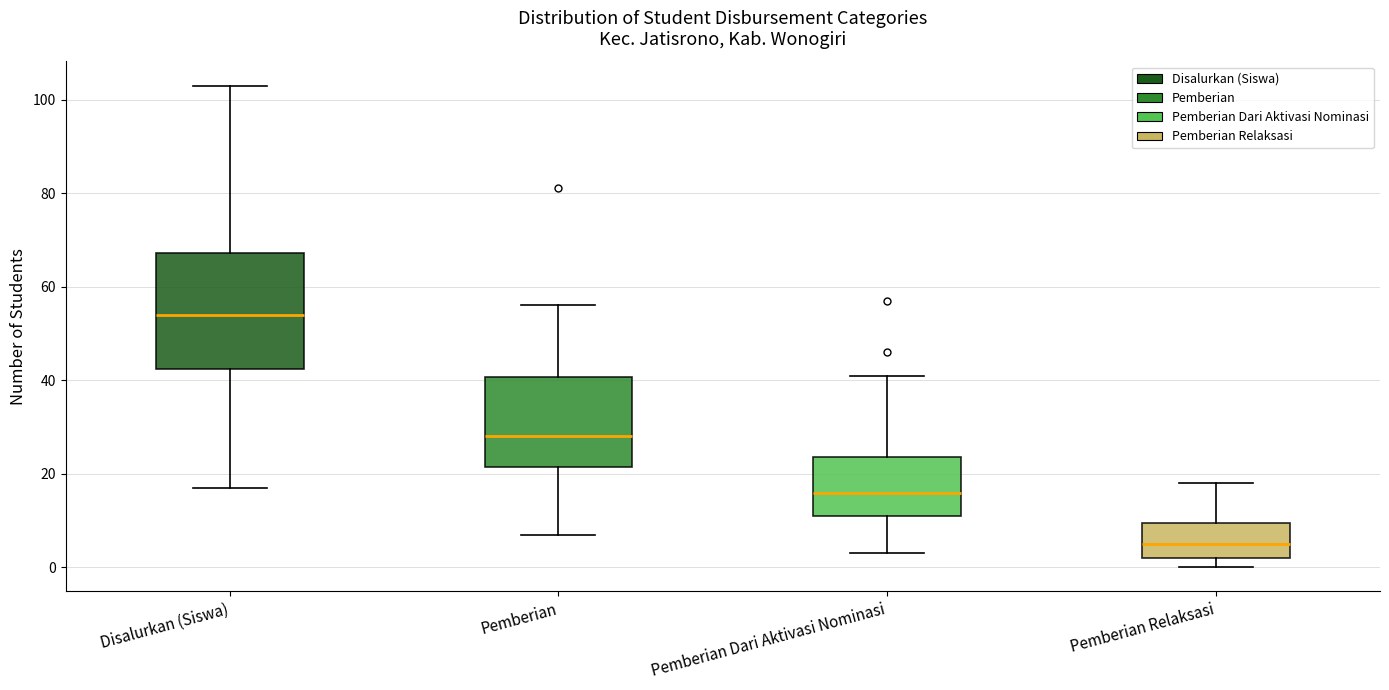

Which box is the tallest, from its lower edge to its upper edge?

Disalurkan (Siswa)